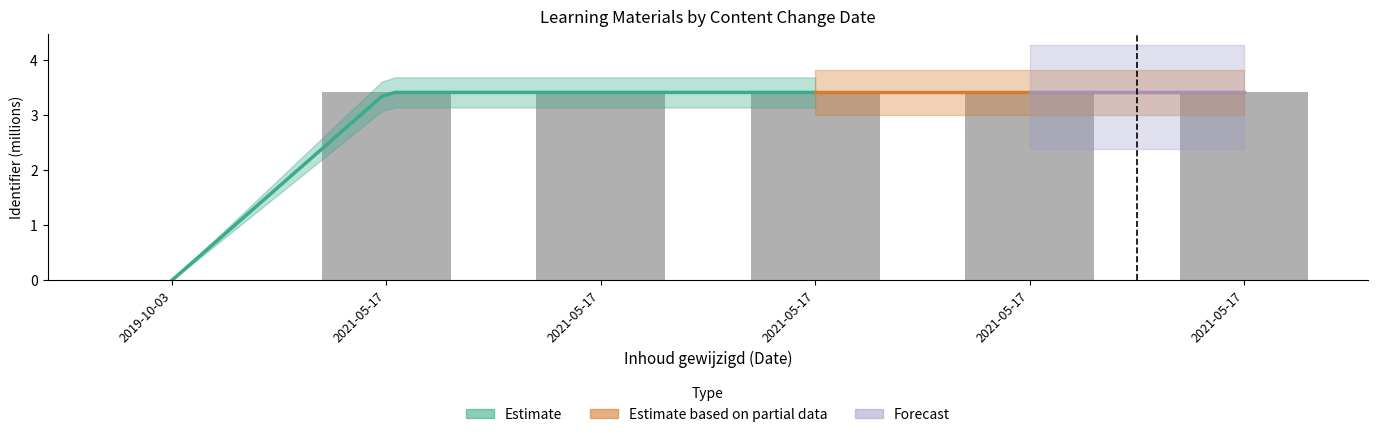

Is it true that the value at 2021-05-17 is 6.0?

False